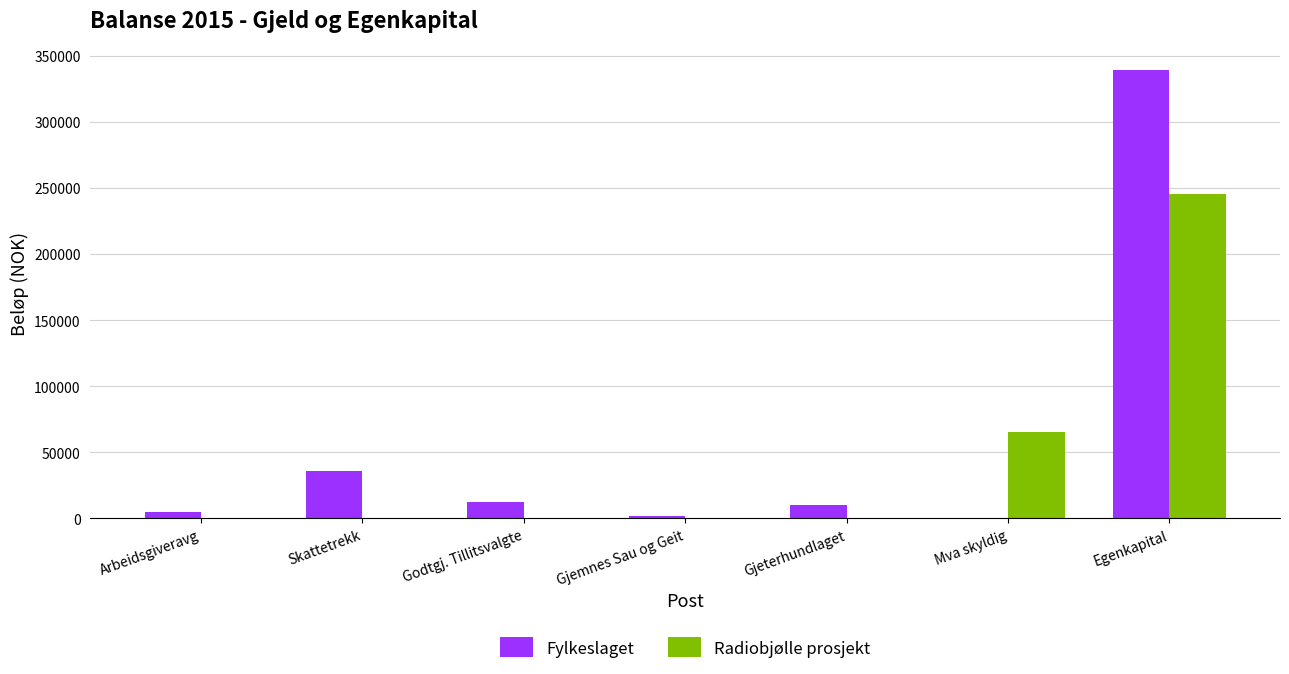

What value does the Fylkeslaget series have at Egenkapital?

338977.2